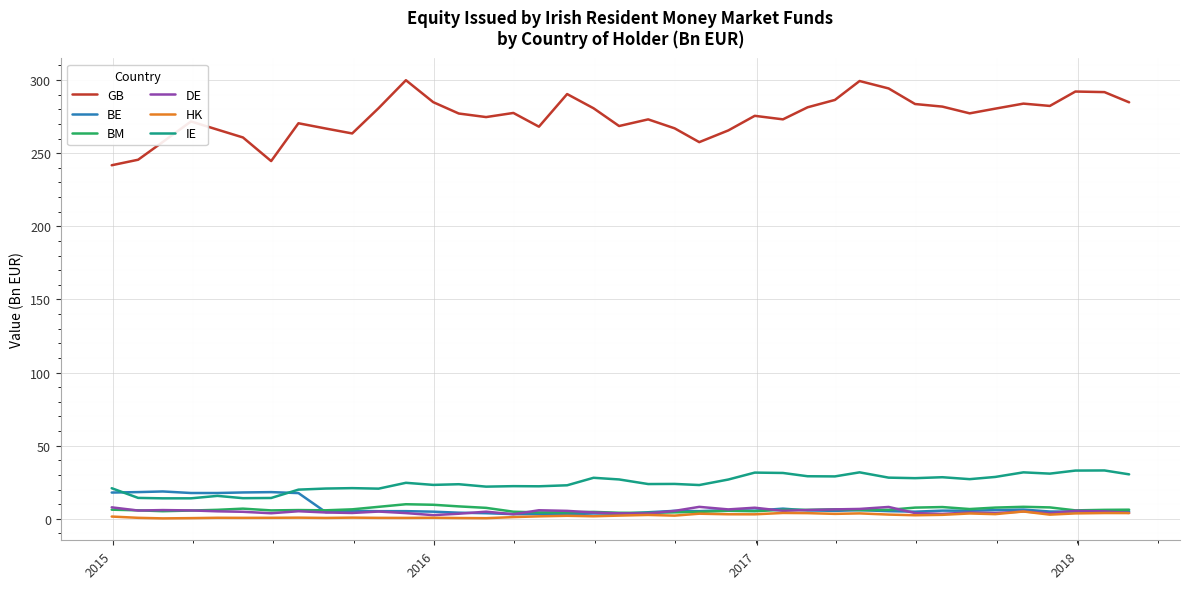

Which series has the largest total across all categories?

GB